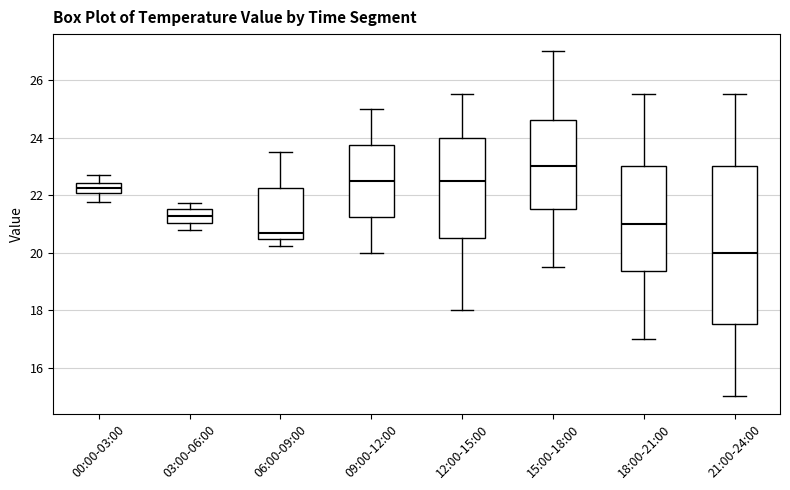

Comparing the boxes themselves (not the whiskers), which one is the tallest?

21:00-24:00